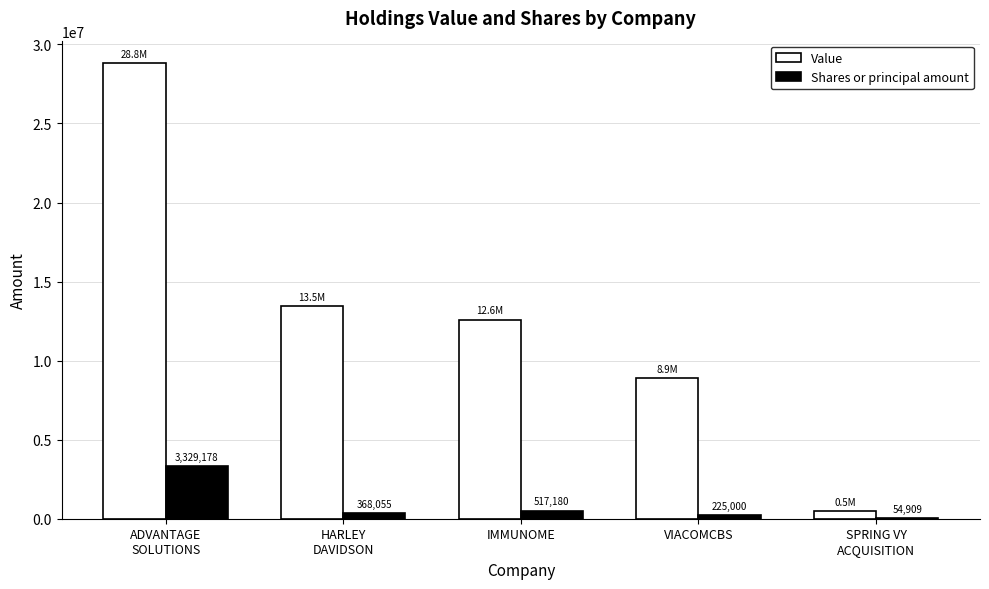

What is the spread (max minus min) of values at SPRING VY
ACQUISITION?

422091